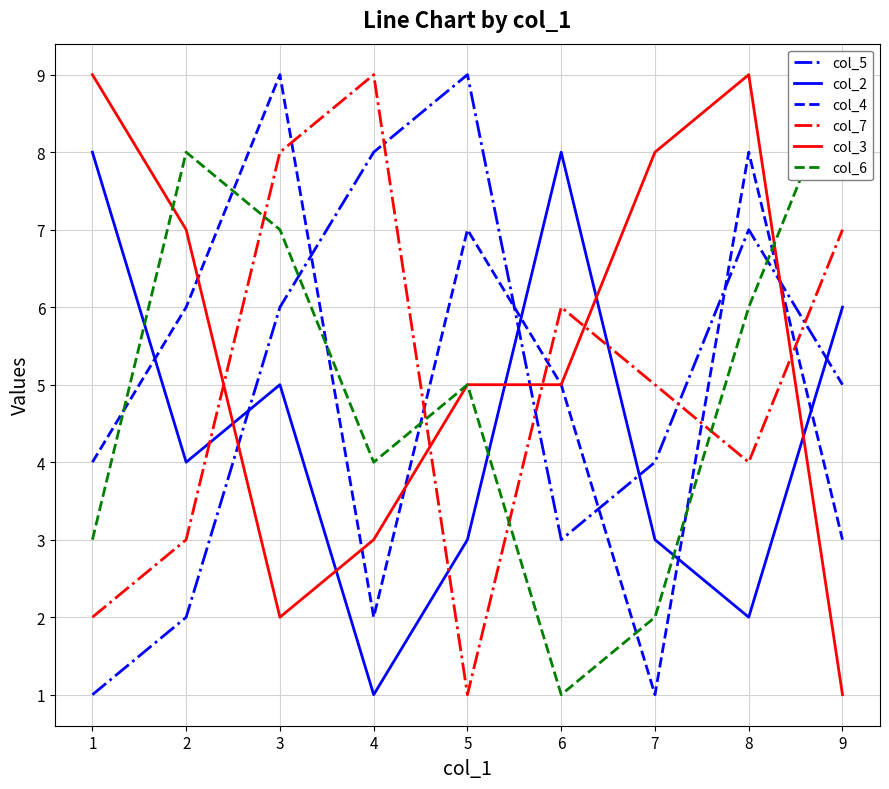

At which label does col_7 first exceed 5?

3